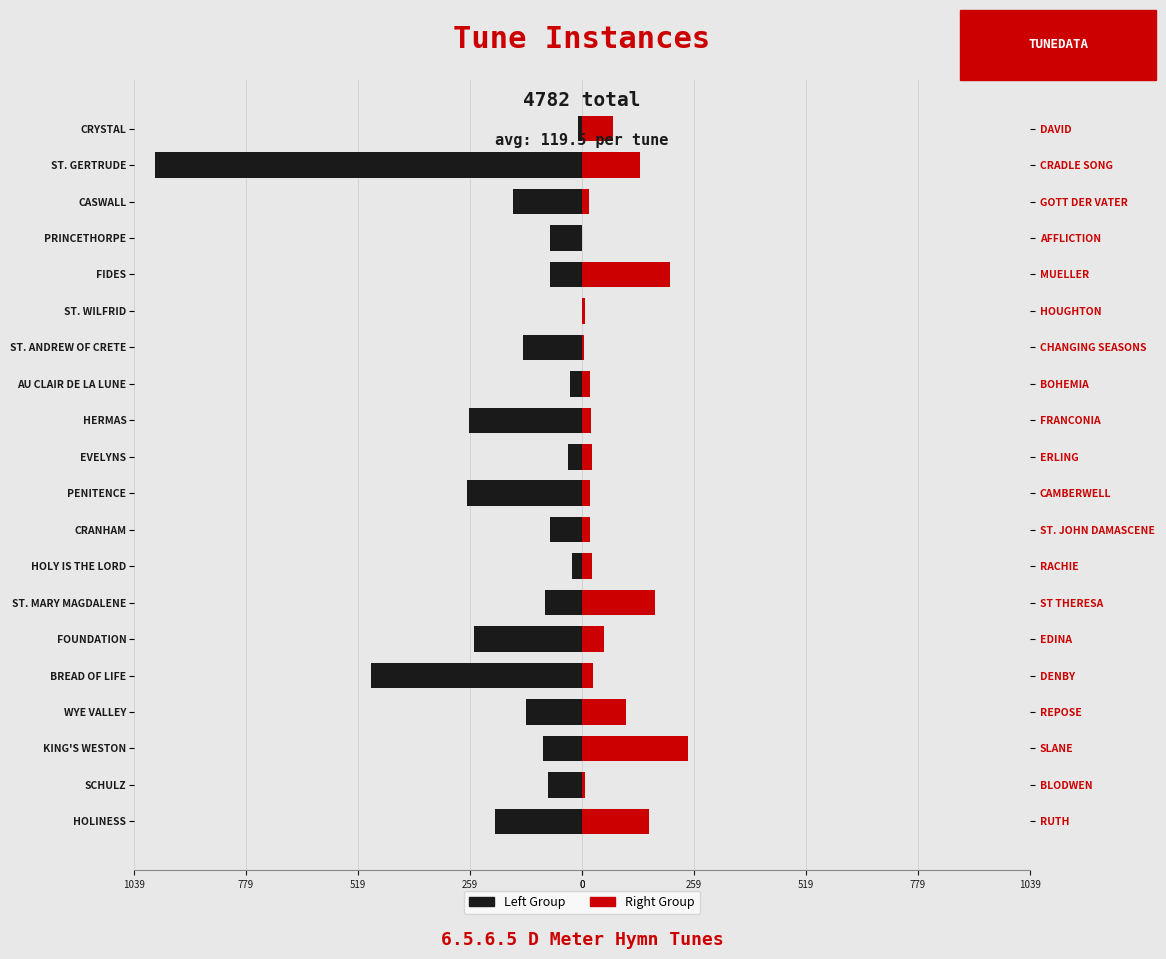

What is the average value of the Right Group series?

66